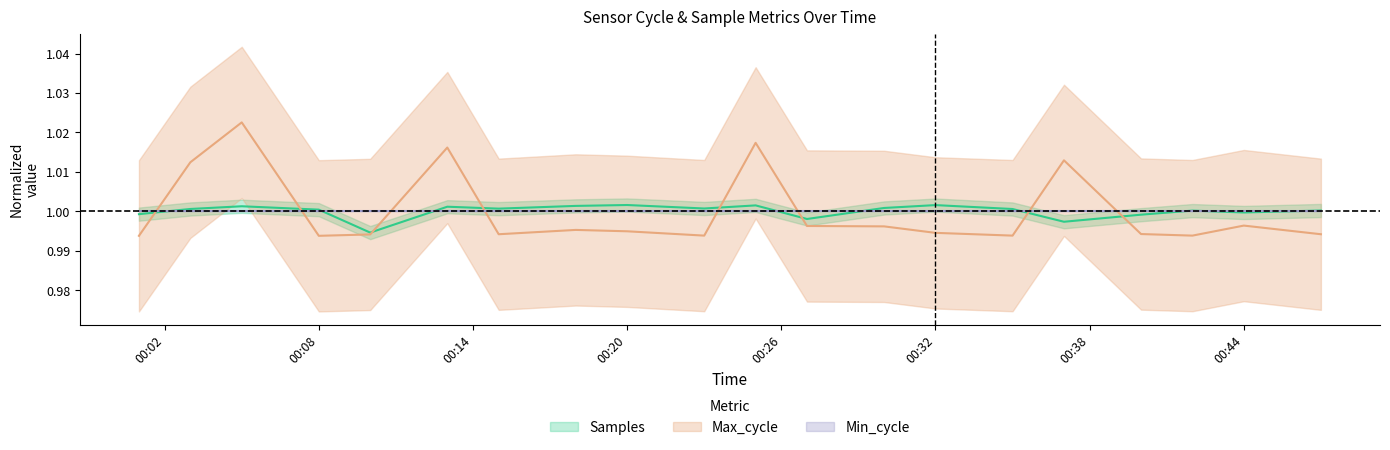

How many Max_cycle values are between 0 and 1?

15